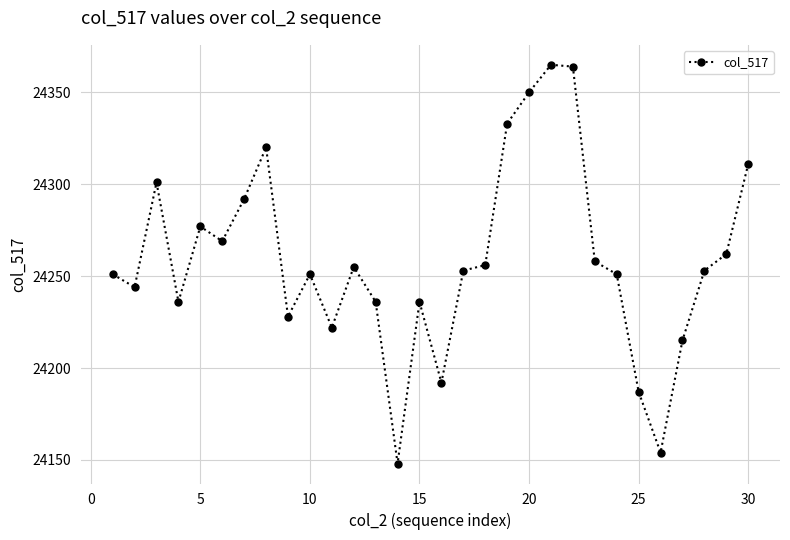

What is the difference between the maximum and second lowest values?

211